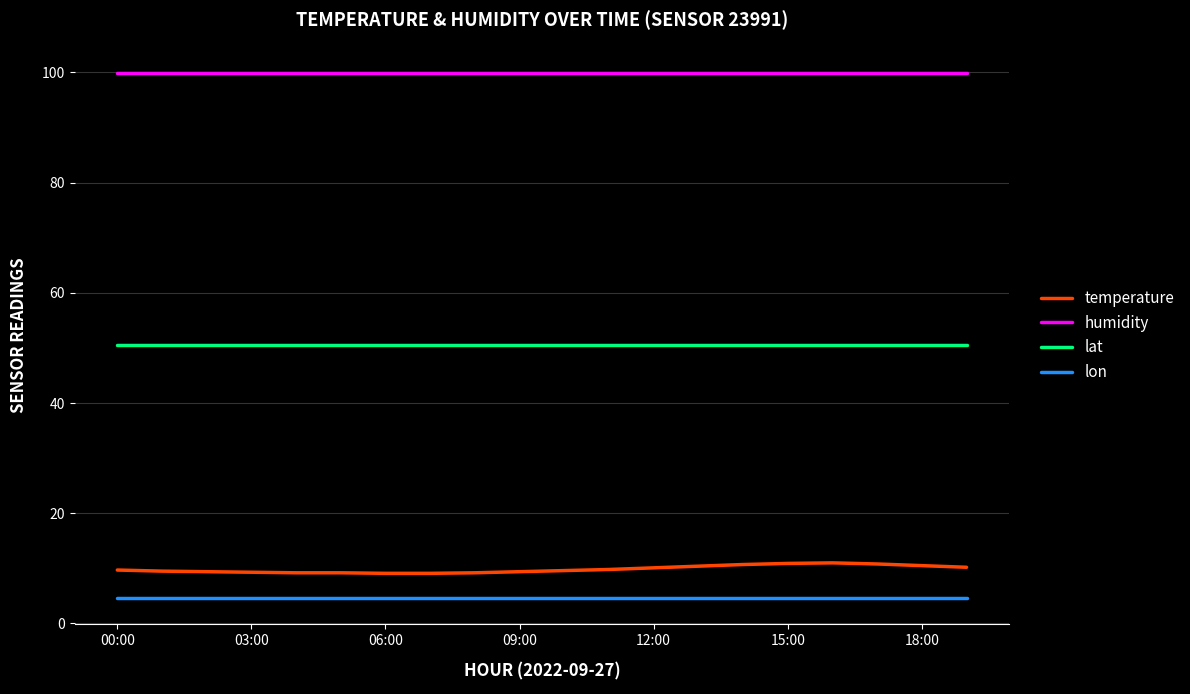

Which series has the widest spread of values?

temperature